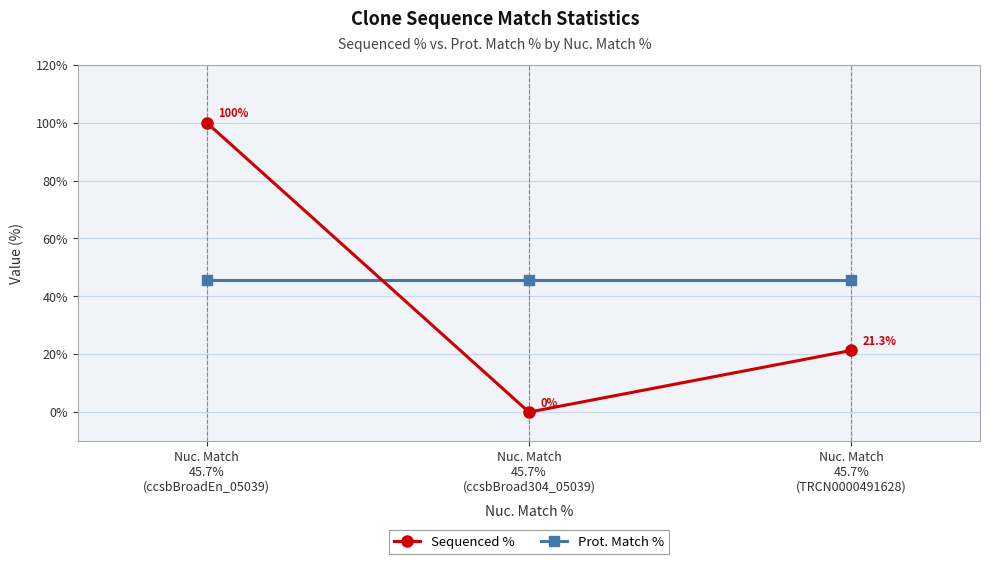

Which series has the largest total across all categories?

Prot. Match %